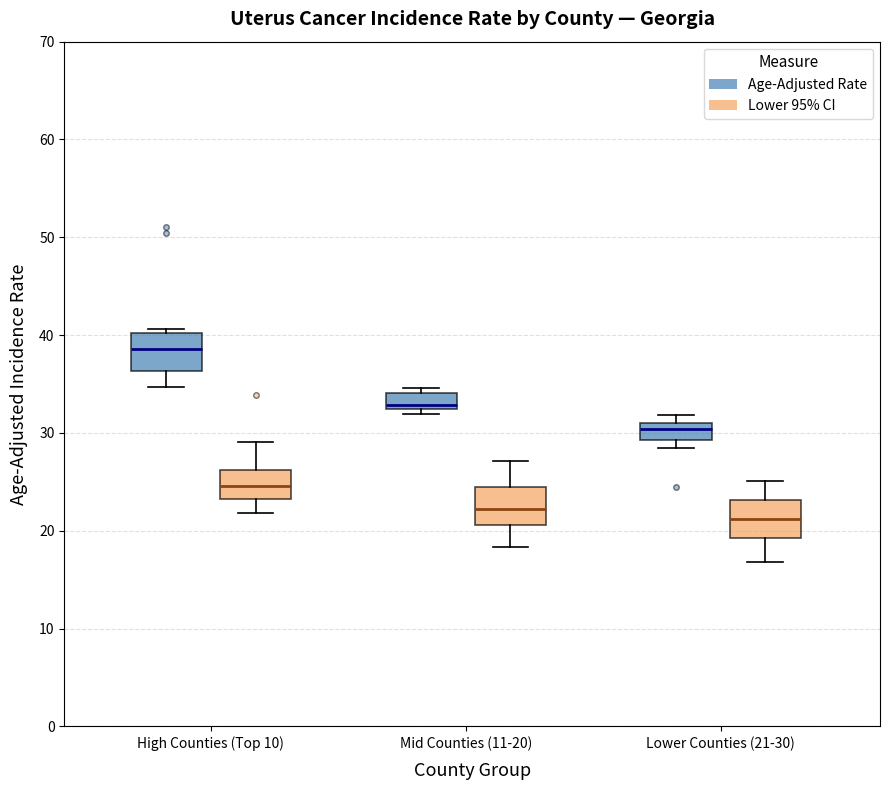

Which box's median line is the lowest?

Lower Counties (21-30) (Lower 95% CI)